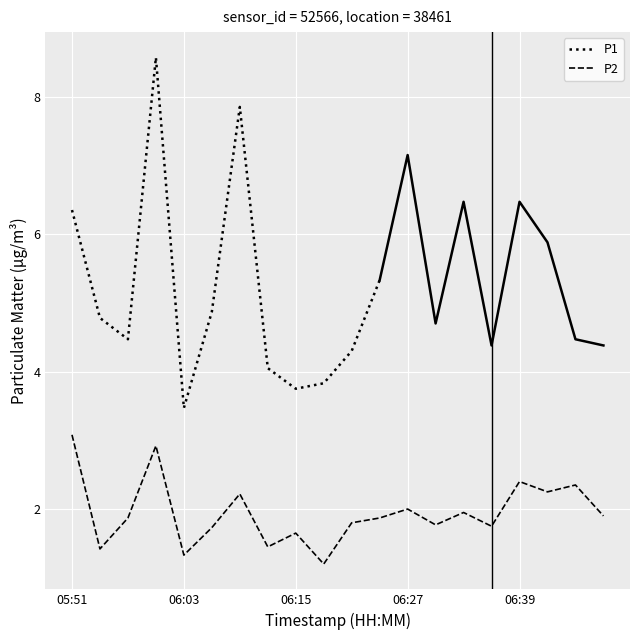

What is the minimum value for P2?

1.2